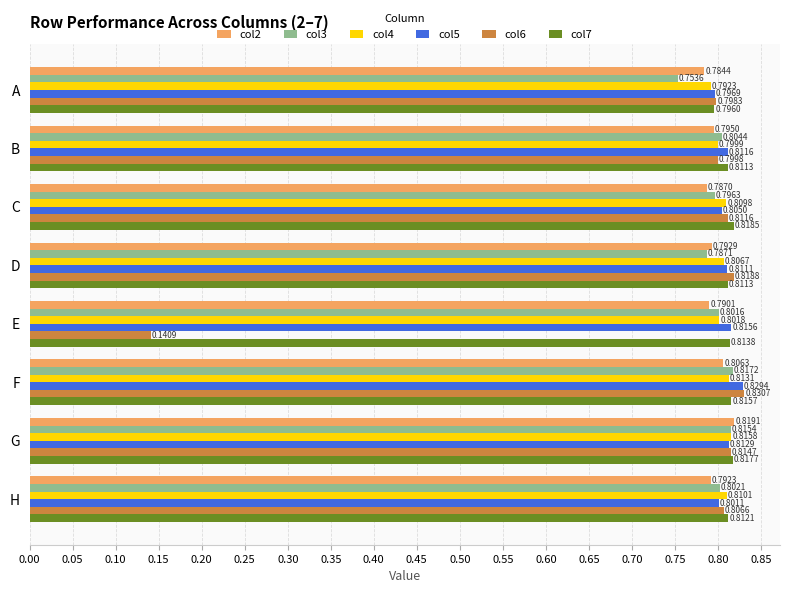

What is the sum of the col2 values at H and E?

1.6